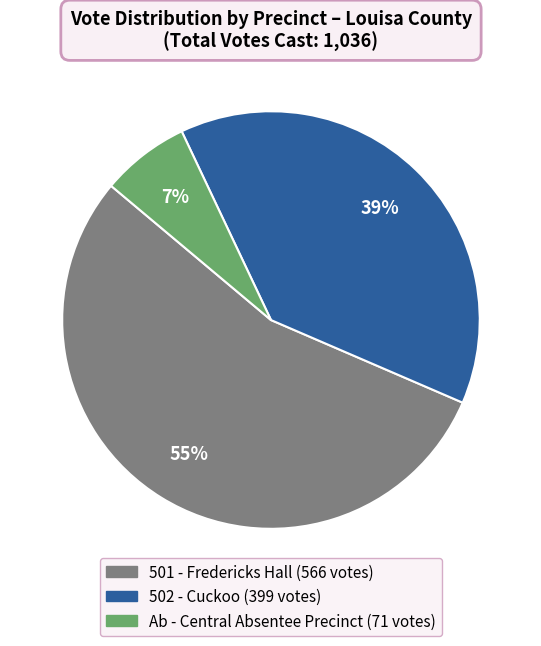

Is 501 - Fredericks Hall the majority of the pie?

Yes